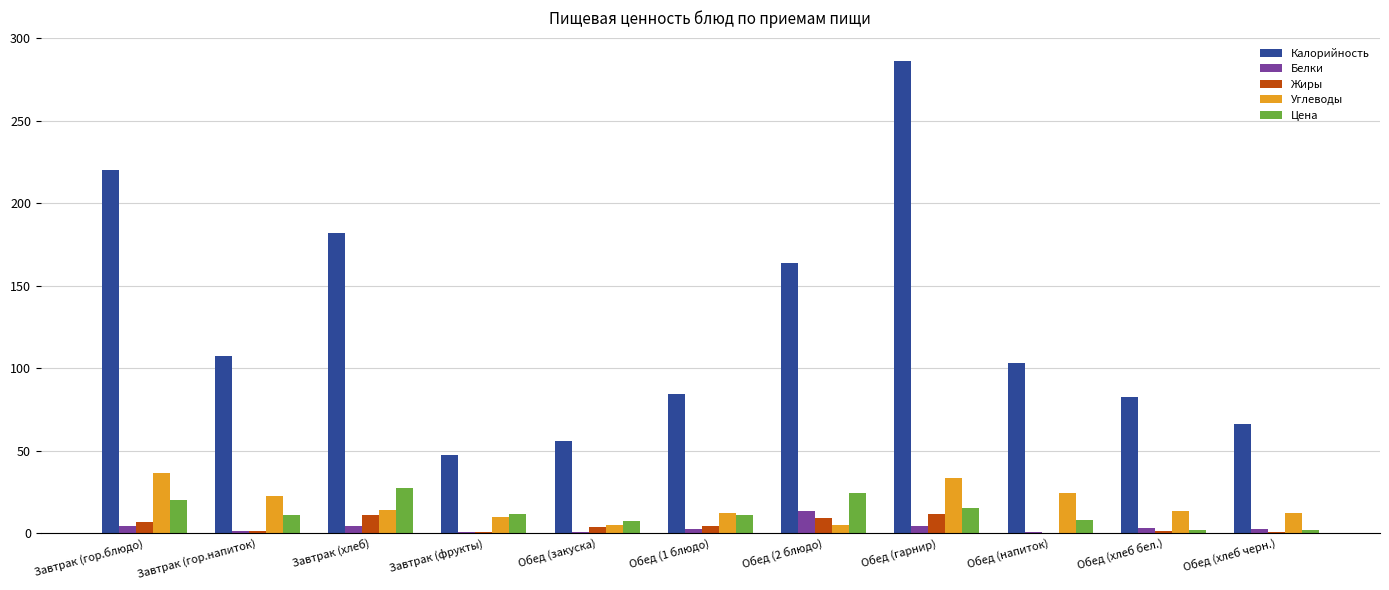

Which series has the largest total across all categories?

Калорийность